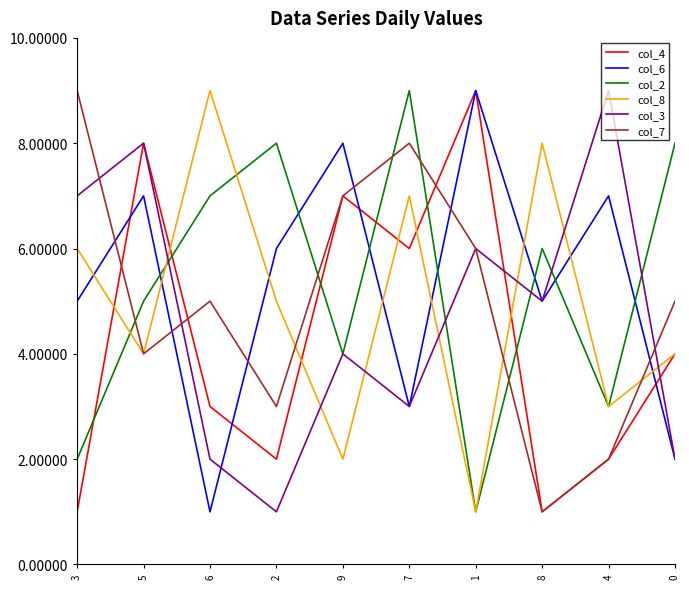

What is the maximum value shown in the chart?

9